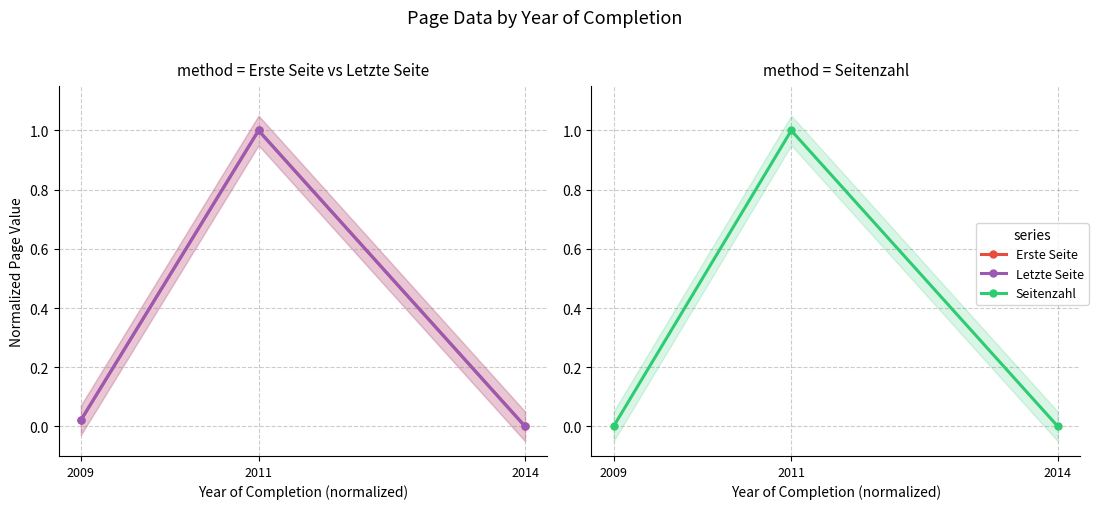

Between 2011 and 2009, which is larger?

2011